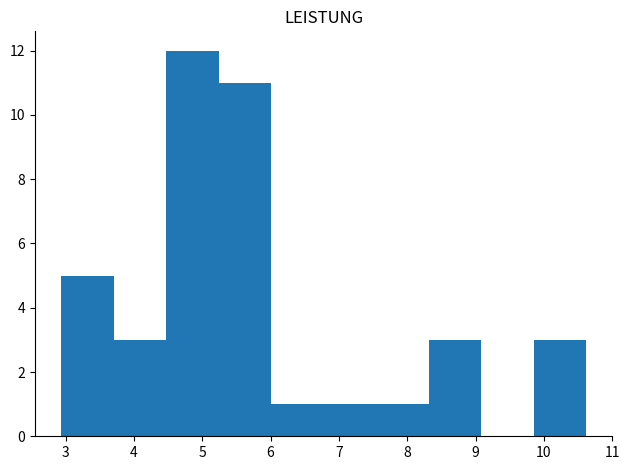

Reading left to right, transcribe this chart: for each bar, give the range it covers on the x-axis and its height. Neither the bar edges nor the heights are printed on the chart, so give them approximately, as read against the axes.

2.9 to 3.7: 5
3.7 to 4.5: 3
4.5 to 5.2: 12
5.2 to 6.0: 11
6.0 to 6.8: 1
6.8 to 7.5: 1
7.5 to 8.3: 1
8.3 to 9.1: 3
9.1 to 9.9: 0
9.9 to 10.6: 3